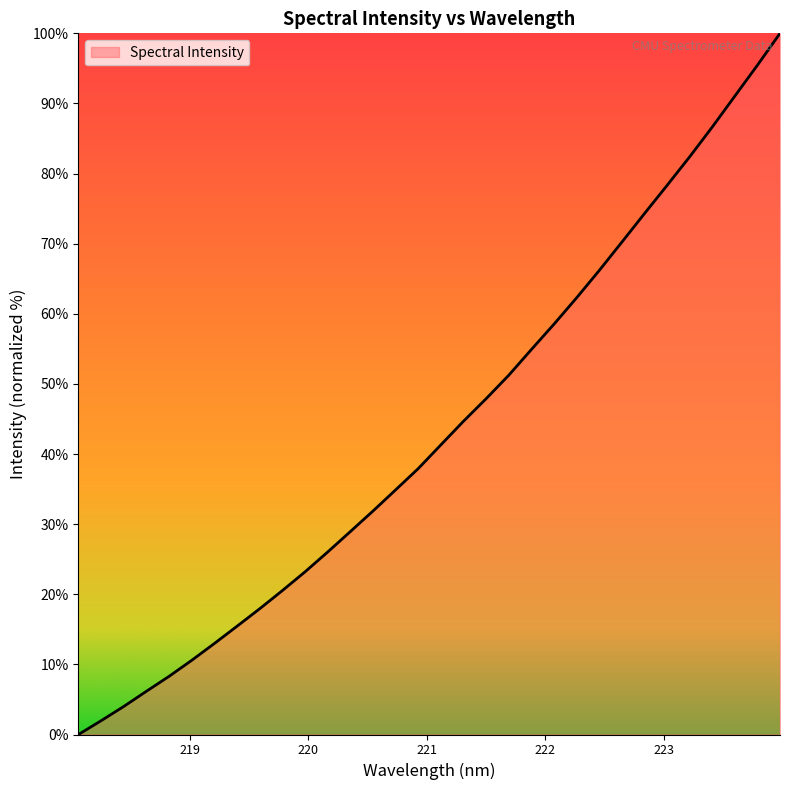

What is the difference between the maximum and minimum values?

100.0